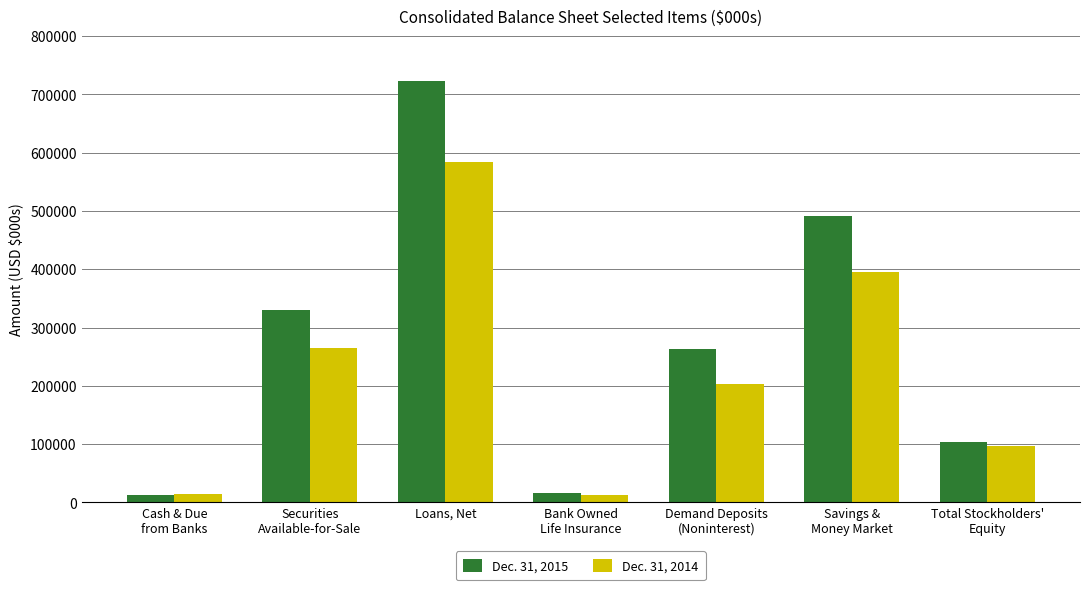

What is the label of the 4th bar from the left?

Bank Owned
Life Insurance